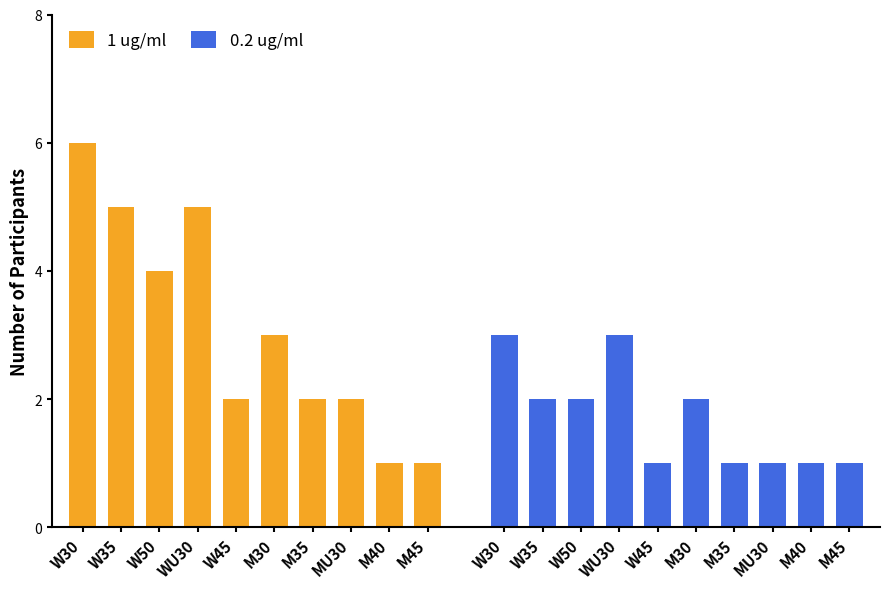

Is the value of 0.2 ug/ml at WU30 greater than the value of 1 ug/ml at M35?

Yes